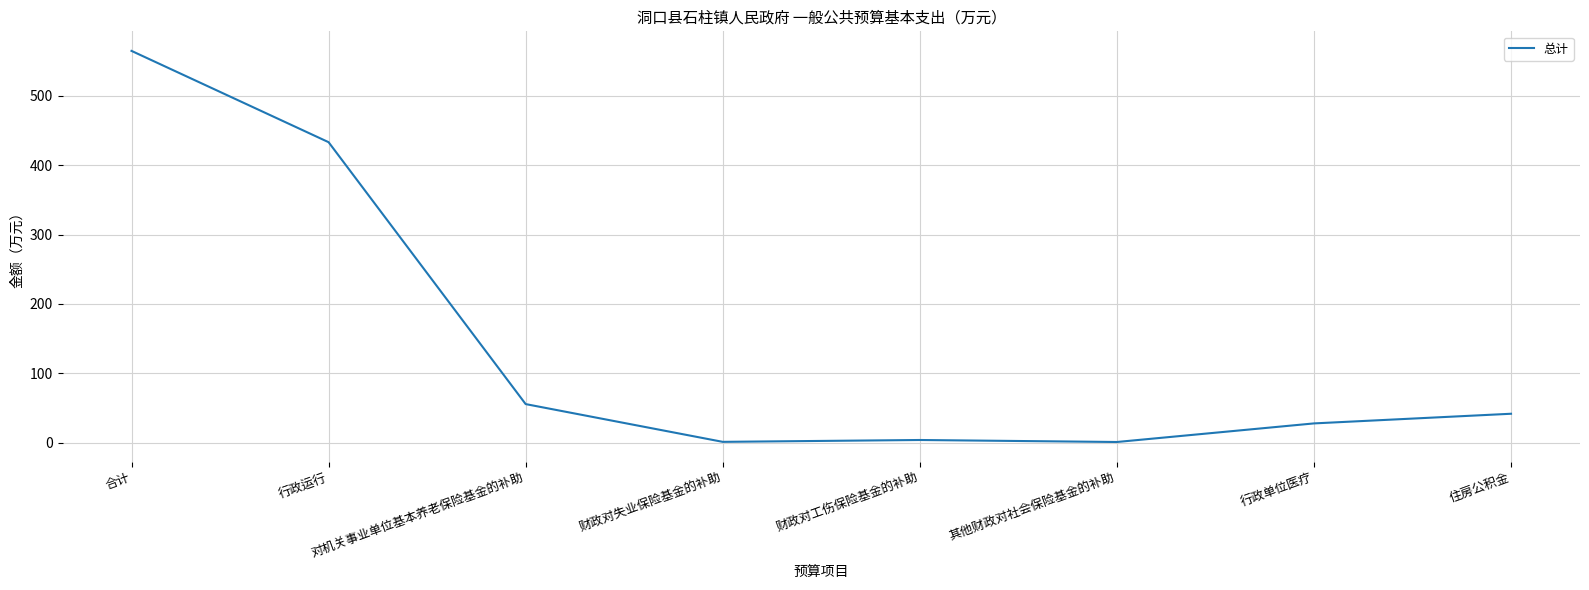

What is the maximum value shown in the chart?

564.8